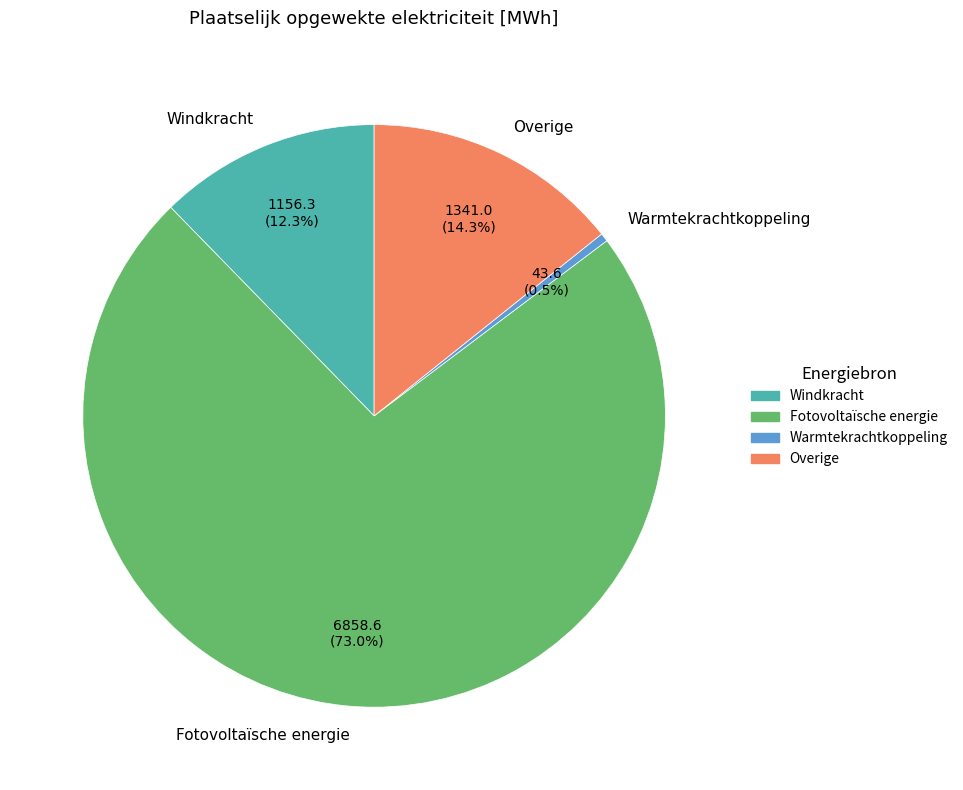

How many segments does this pie chart have?

4